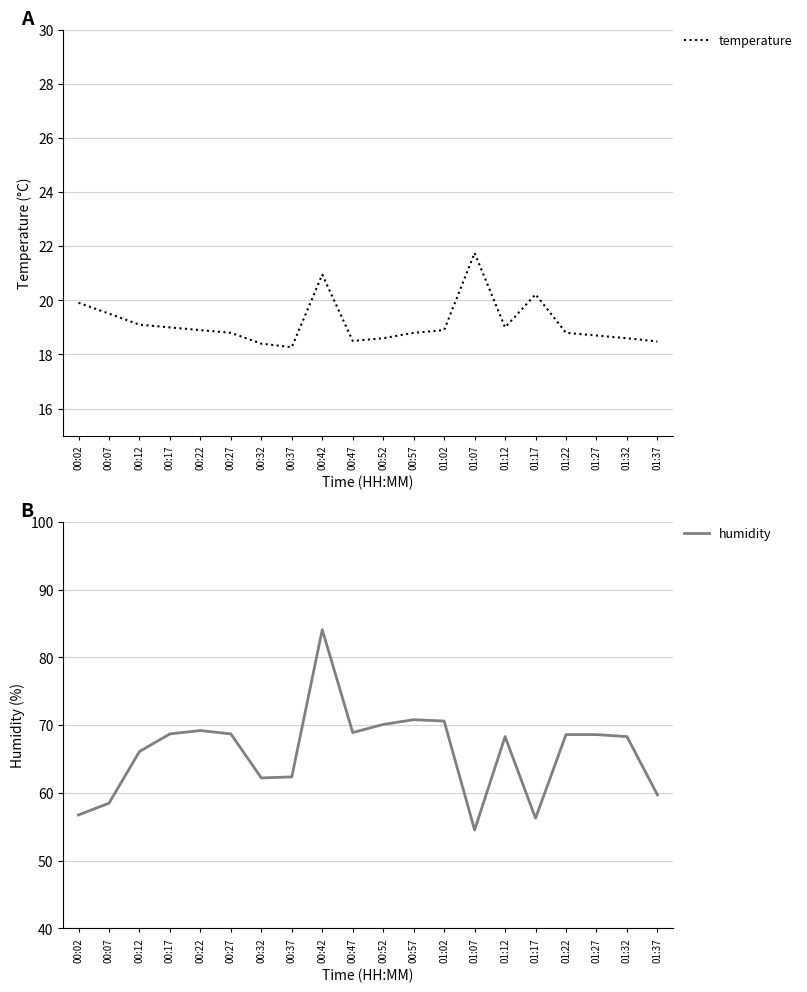

Between 00:52 and 00:32, which is larger?

00:52